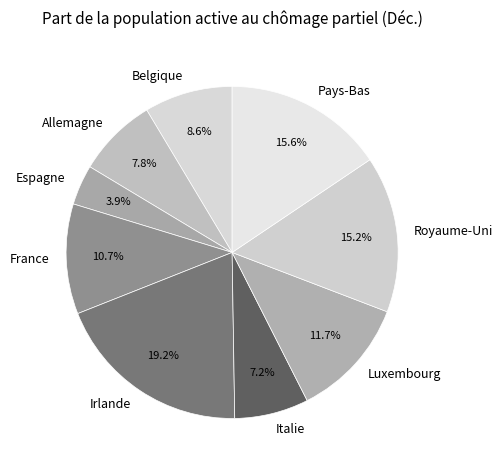

Which has a higher value, Irlande or Pays-Bas?

Irlande